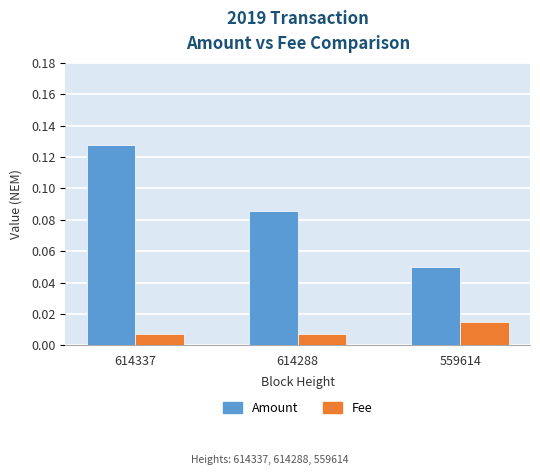

Which series has the largest range (max minus min)?

Amount